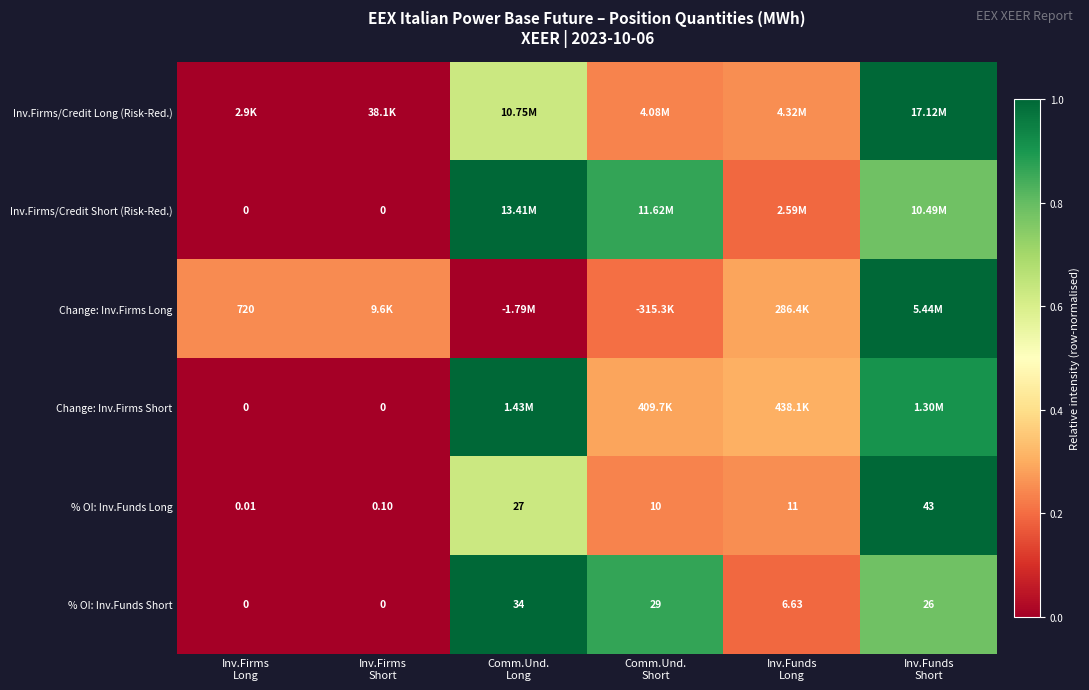

Where is Inv.Firms/Credit Long (Risk-Red.) nearest to the value 0?

Inv.Firms Long